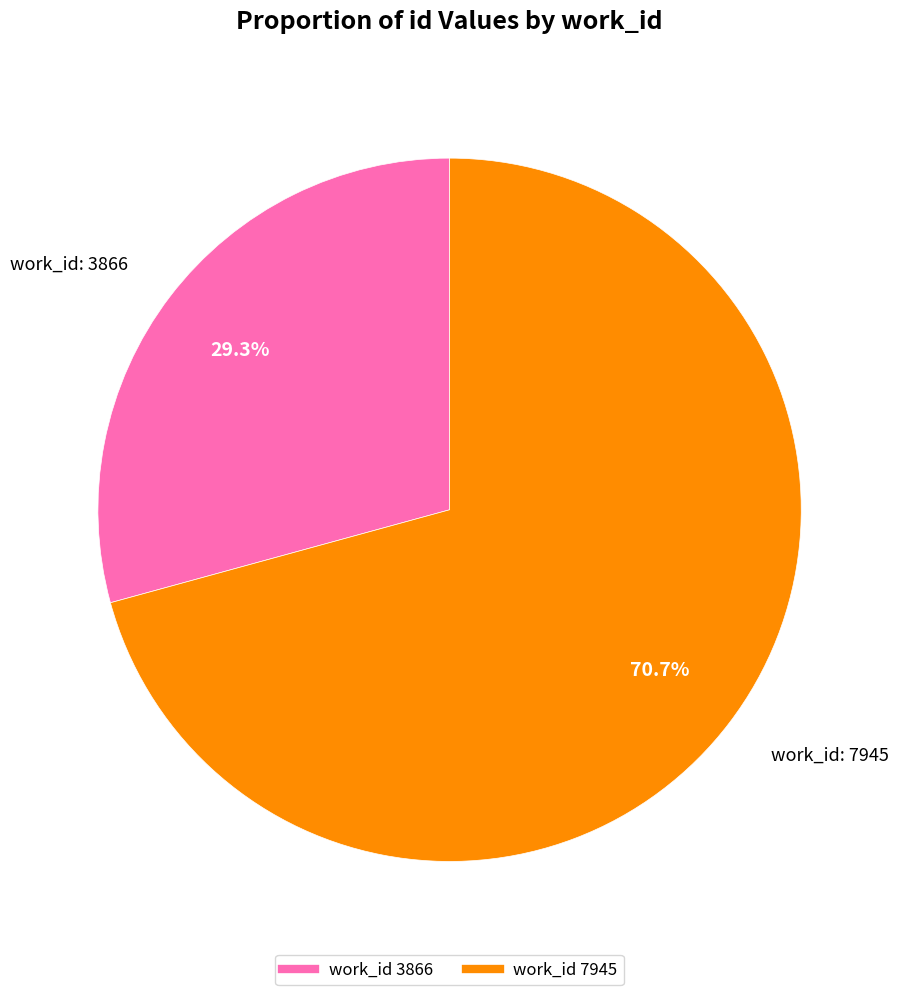

How many slices are in this pie chart?

2